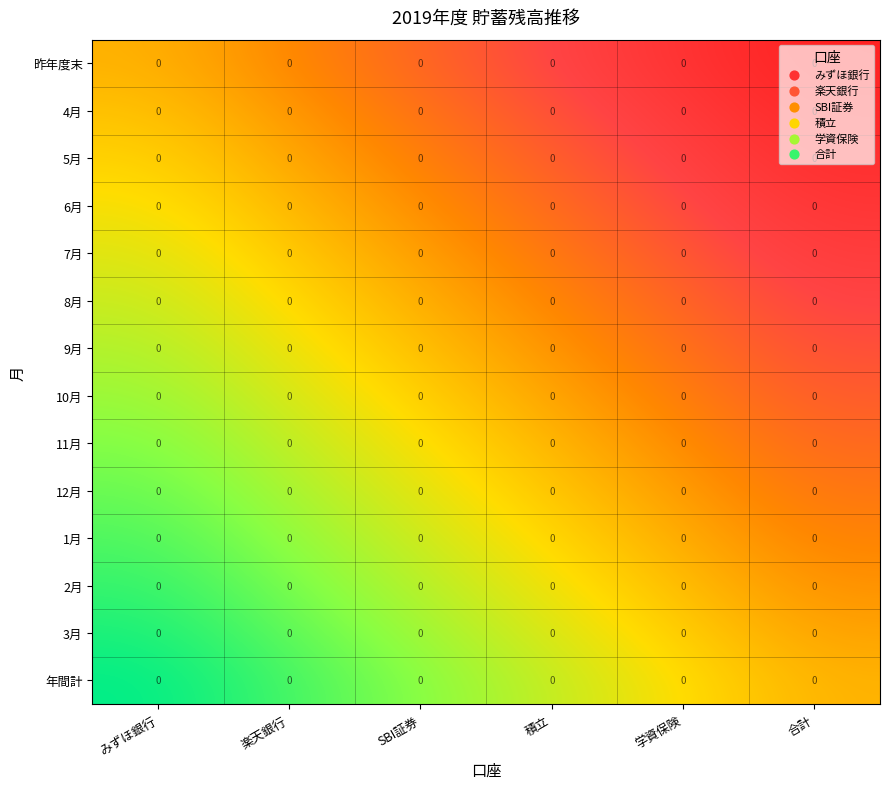

Between 楽天銀行 and 学資保険, which is larger?

楽天銀行